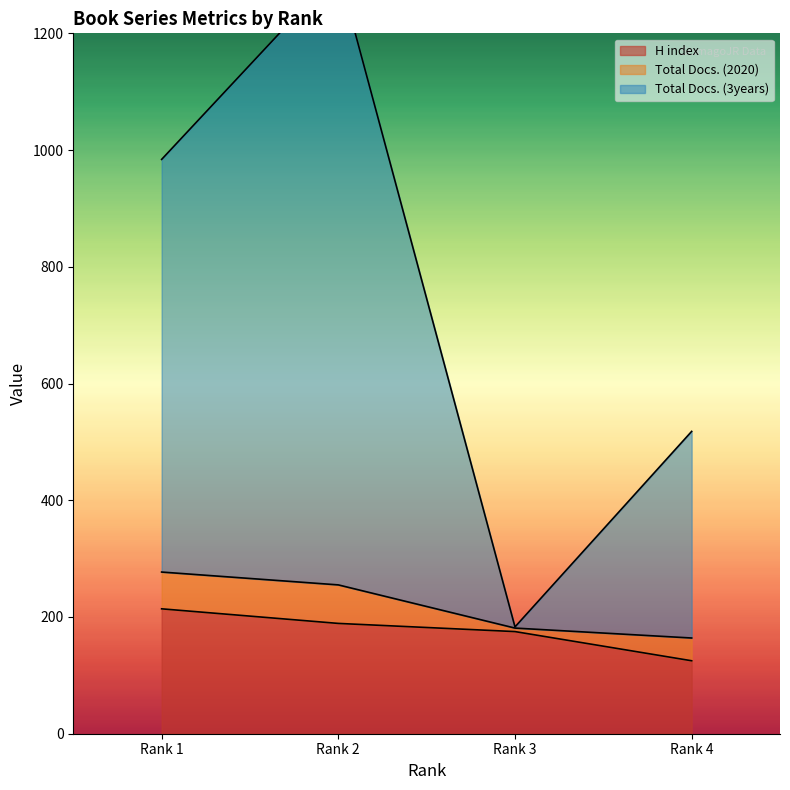

Which category has the highest value in the H index series?

Rank 1